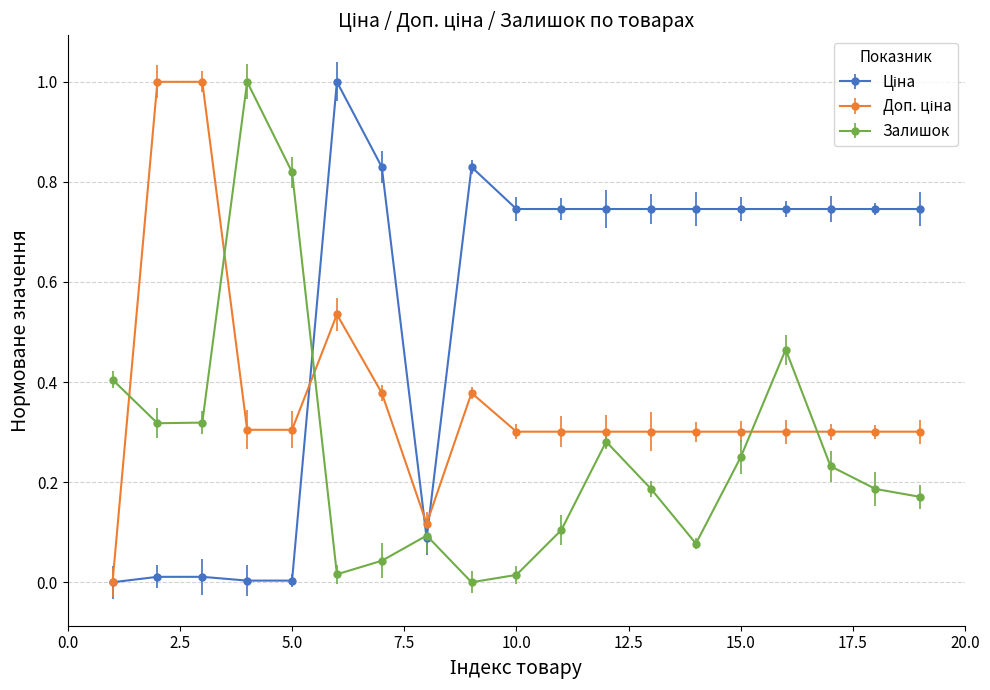

In Залишок, how many points are lower than both neighbors (excluding endpoints)?

4